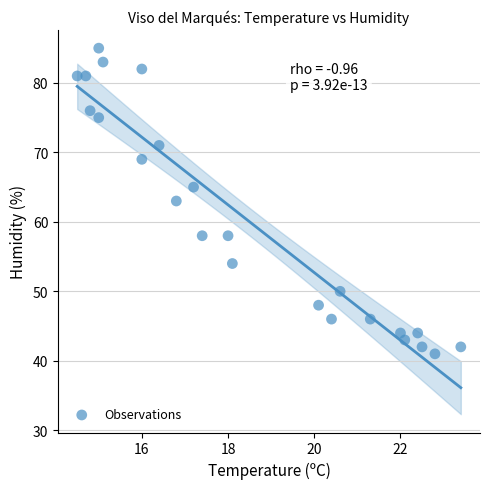

What is the range of Y values (max minus min)?

44